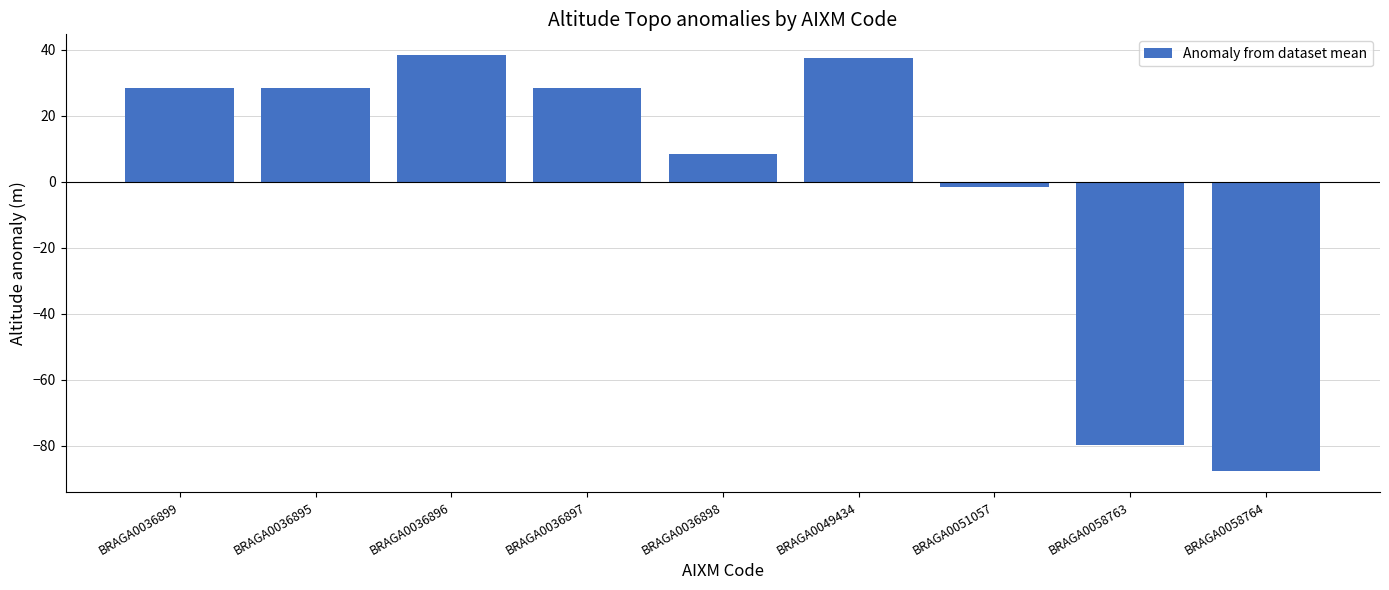

What is the minimum value shown in the chart?

-87.7